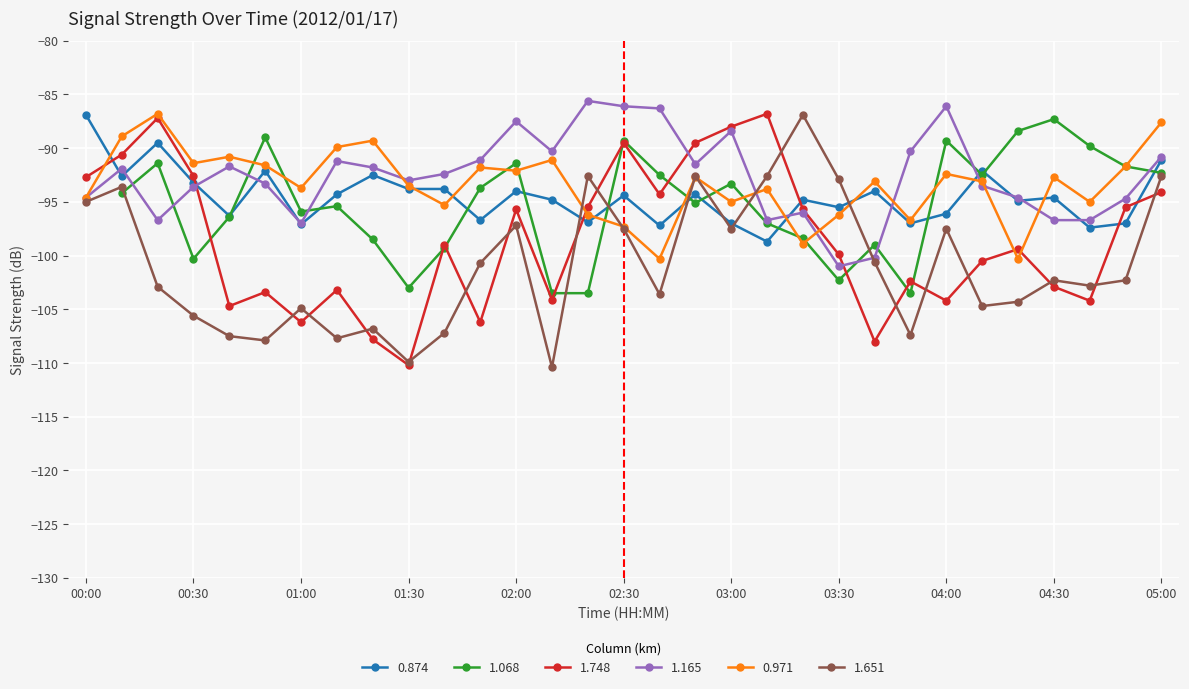

What is the minimum value for 1.165?

-101.0